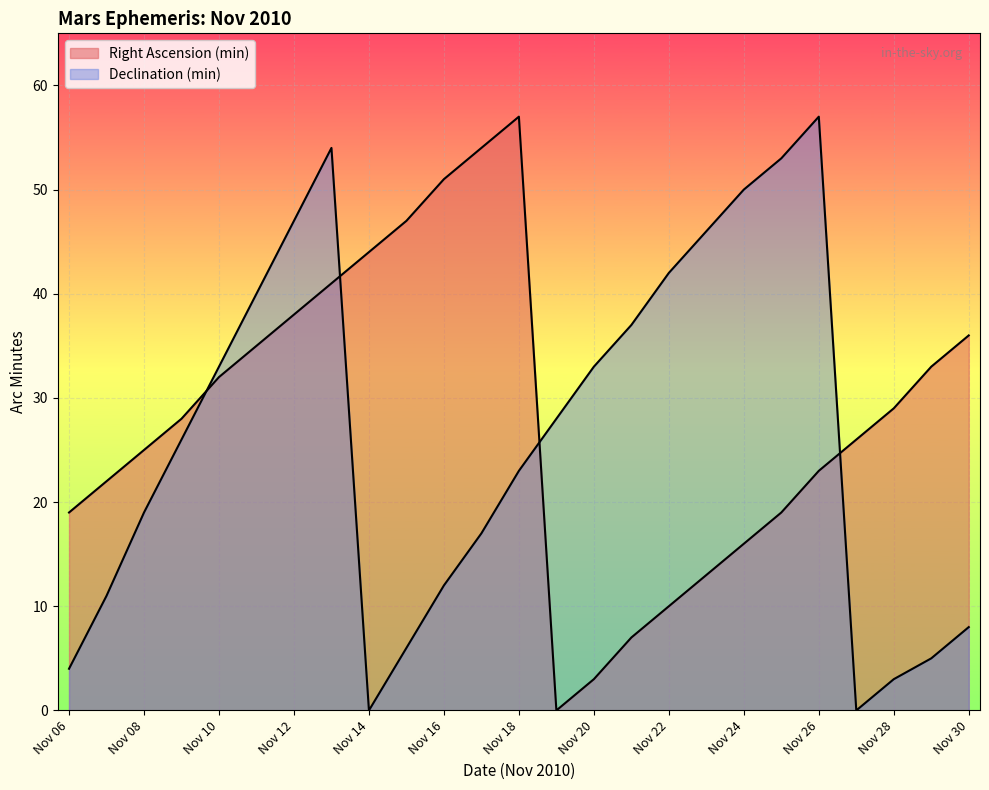

Reading right to left, extract all data points from this chart.

Right Ascension (min): 36	33	29	26	23	19	16	13	10	7	3	0	57	54	51	47	44	41	38	35	32	28	25	22	19
Declination (min): 8	5	3	0	57	53	50	46	42	37	33	28	23	17	12	6	0	54	47	40	33	26	19	11	4